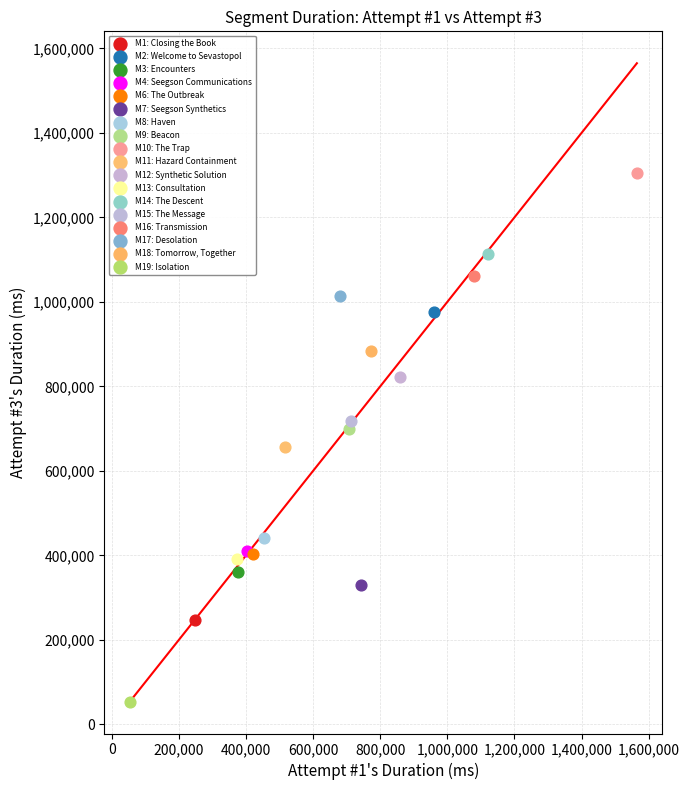

What are all the series names shown in the legend?

M1: Closing the Book, M2: Welcome to Sevastopol, M3: Encounters, M4: Seegson Communications, M6: The Outbreak, M7: Seegson Synthetics, M8: Haven, M9: Beacon, M10: The Trap, M11: Hazard Containment, M12: Synthetic Solution, M13: Consultation, M14: The Descent, M15: The Message, M16: Transmission, M17: Desolation, M18: Tomorrow, Together, M19: Isolation